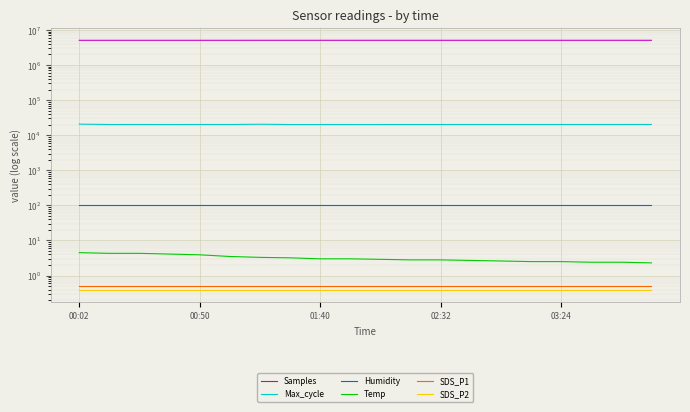

How many lines are shown in the chart?

6